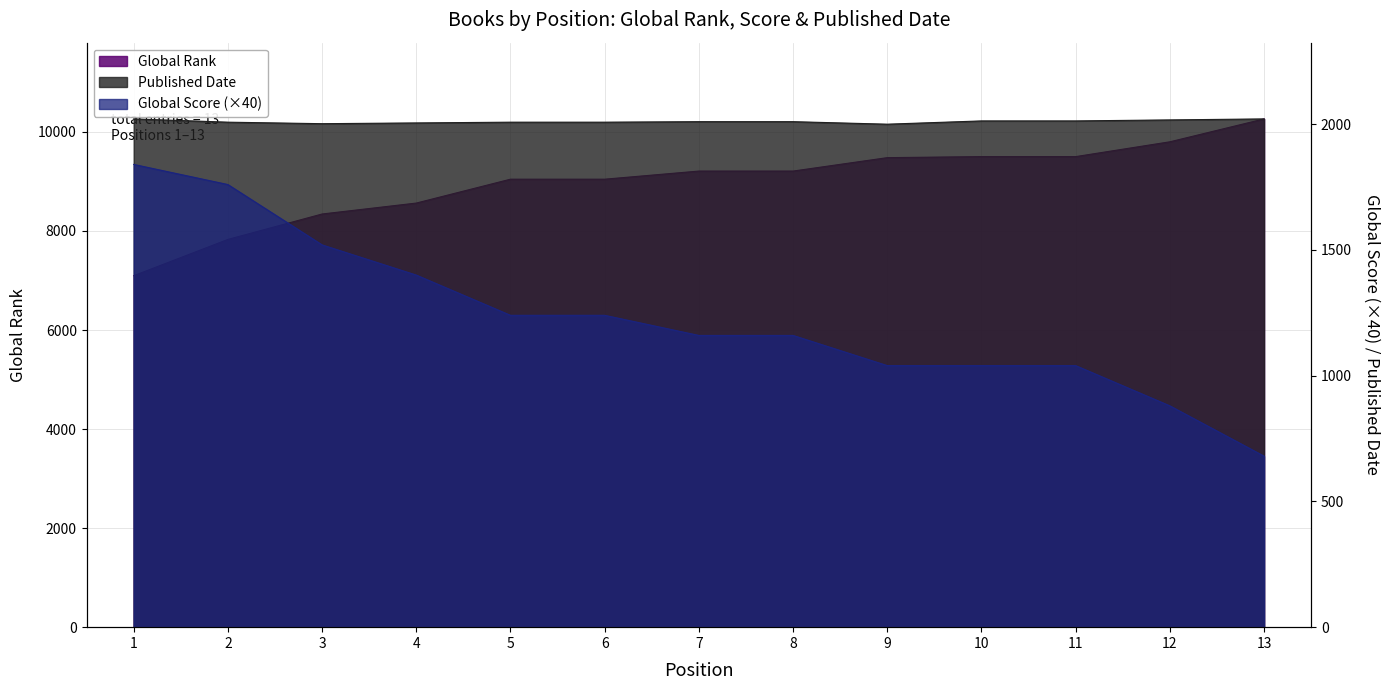

Is the value of Published Date at 9 greater than the value of Global Score at 6?

Yes